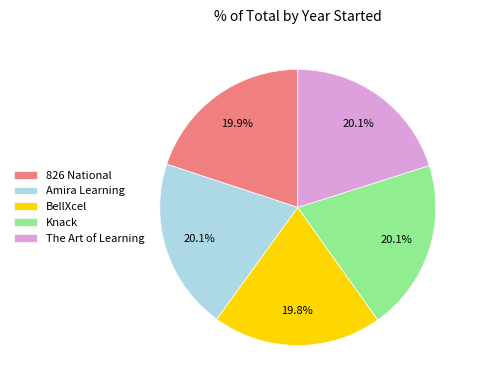

Does any single category account for the majority?

No